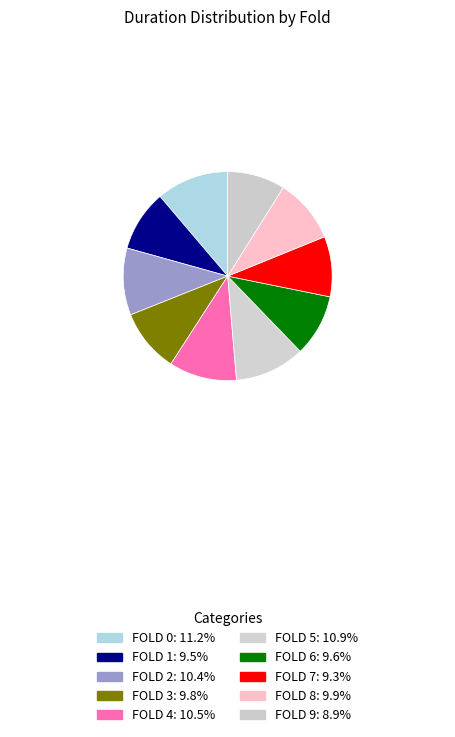

What is the smallest slice in the pie chart?

9